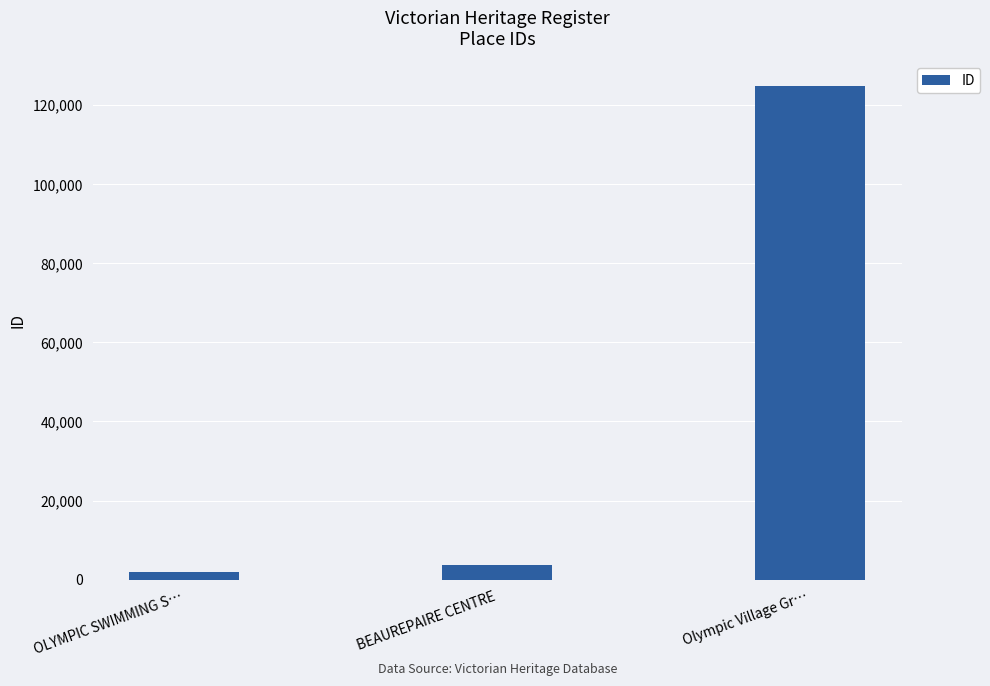

What is the difference between the values at Olympic Village Gr… and OLYMPIC SWIMMING S…?

122791